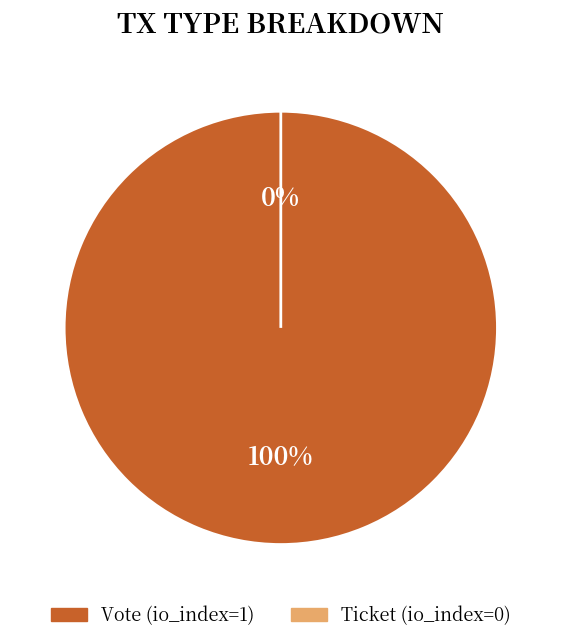

What is the majority slice?

Vote (io_index=1)